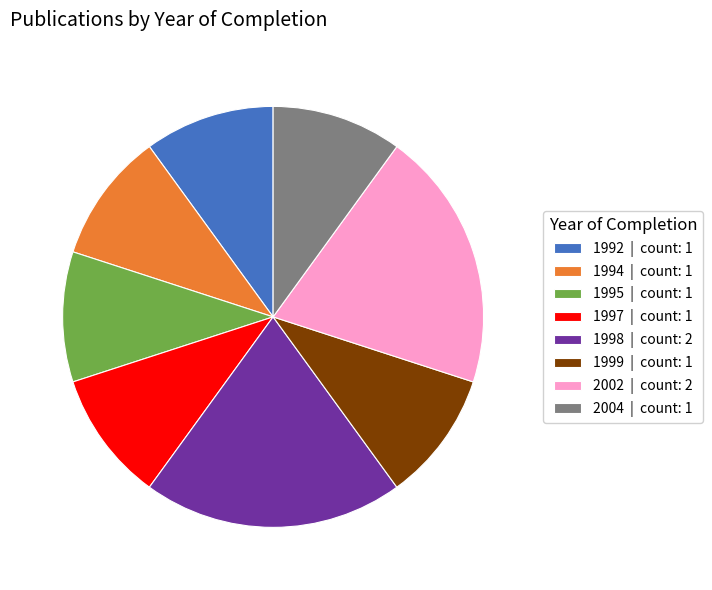

Does 2004 | count: 1 account for over 50% of the chart?

No